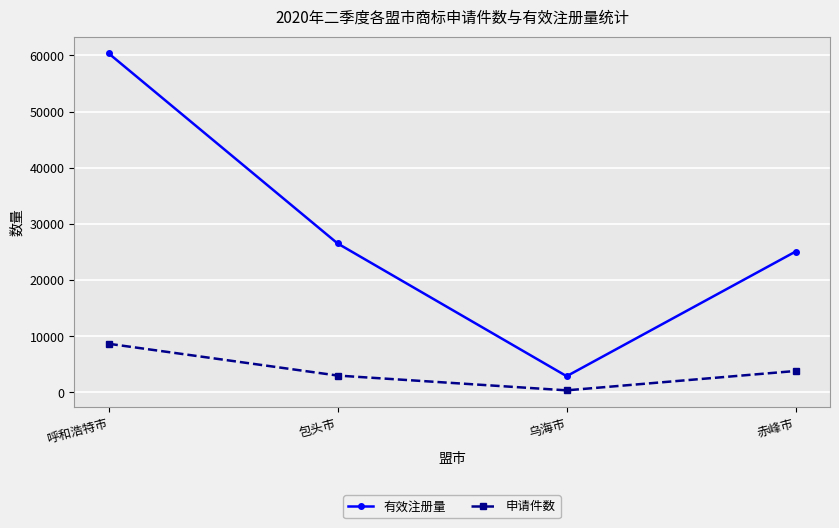

True or false: 有效注册量 has more than 0 interior local peaks.

False